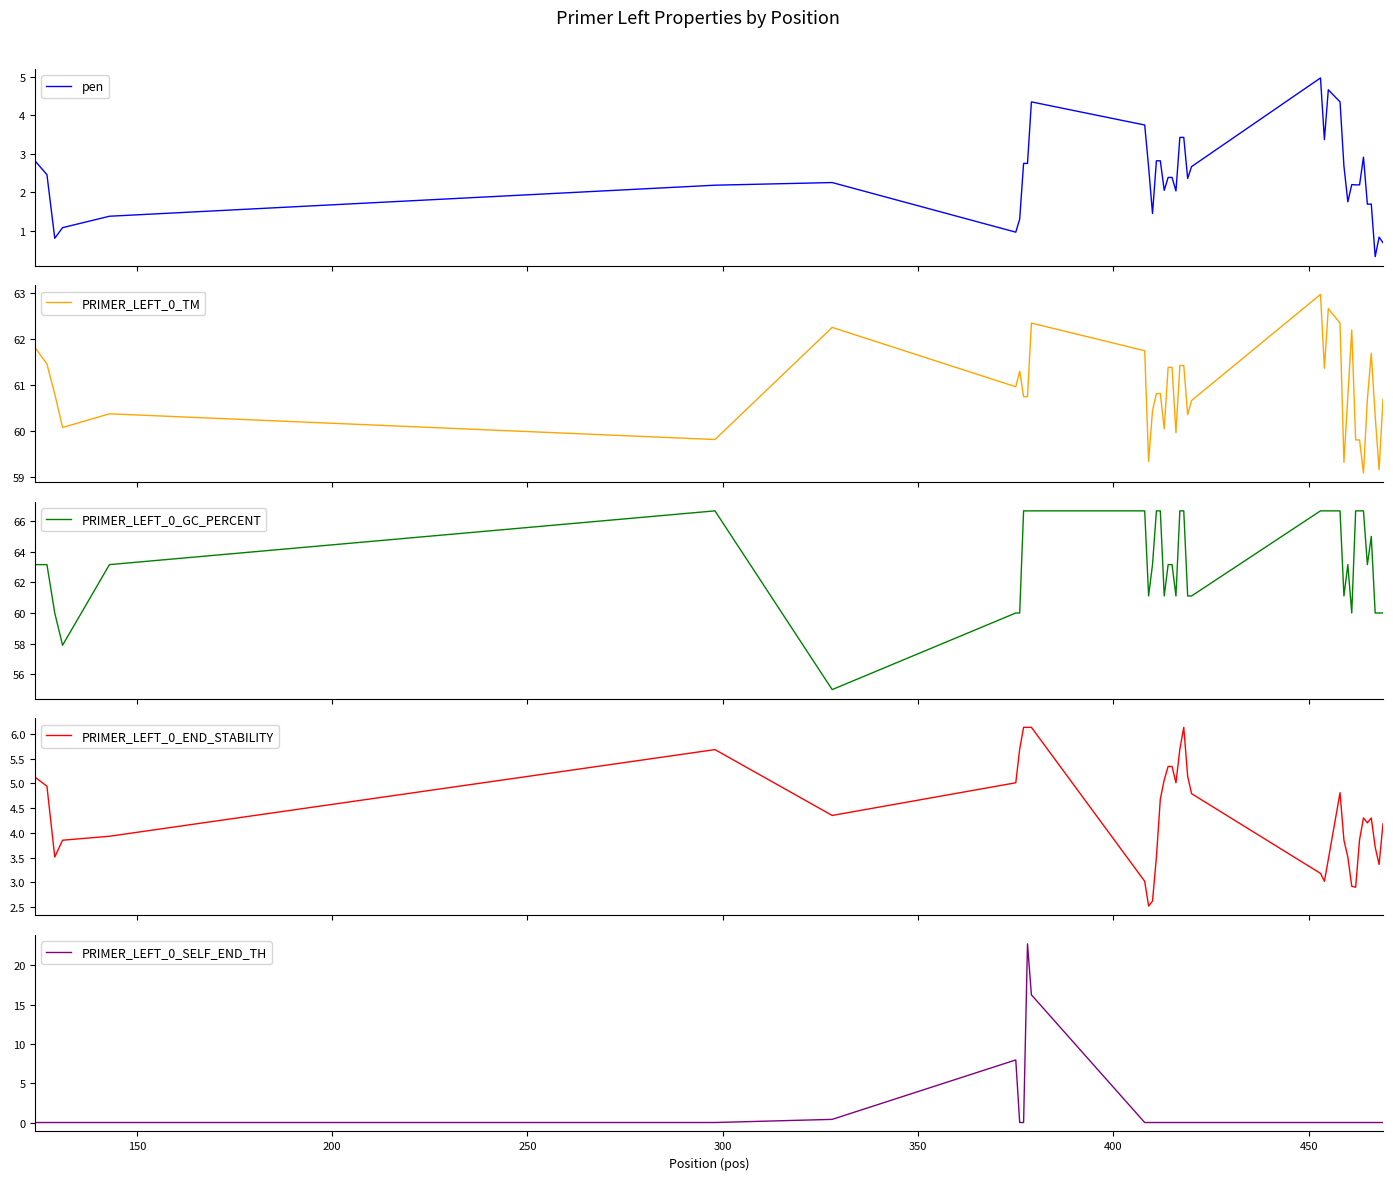

Is this an area chart (filled region under the line)?

No